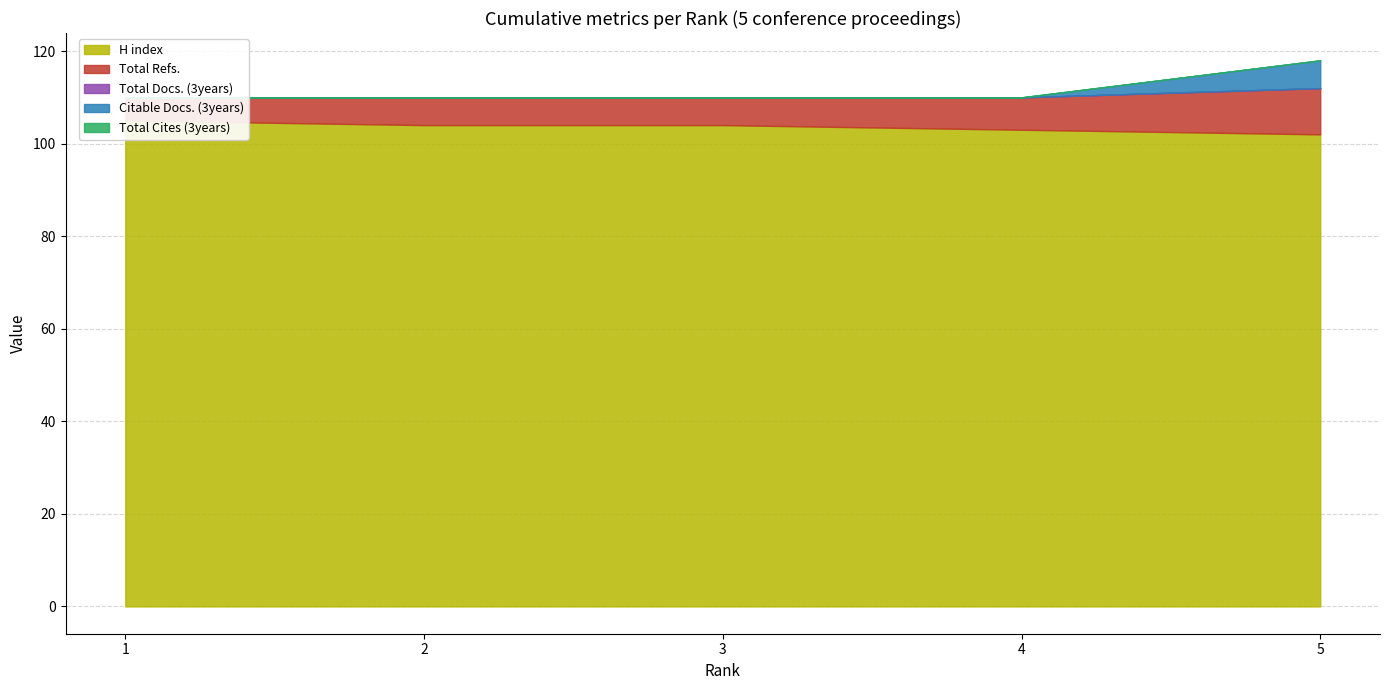

True or false: Total Cites (3years) has a value of 0 at 3.

True